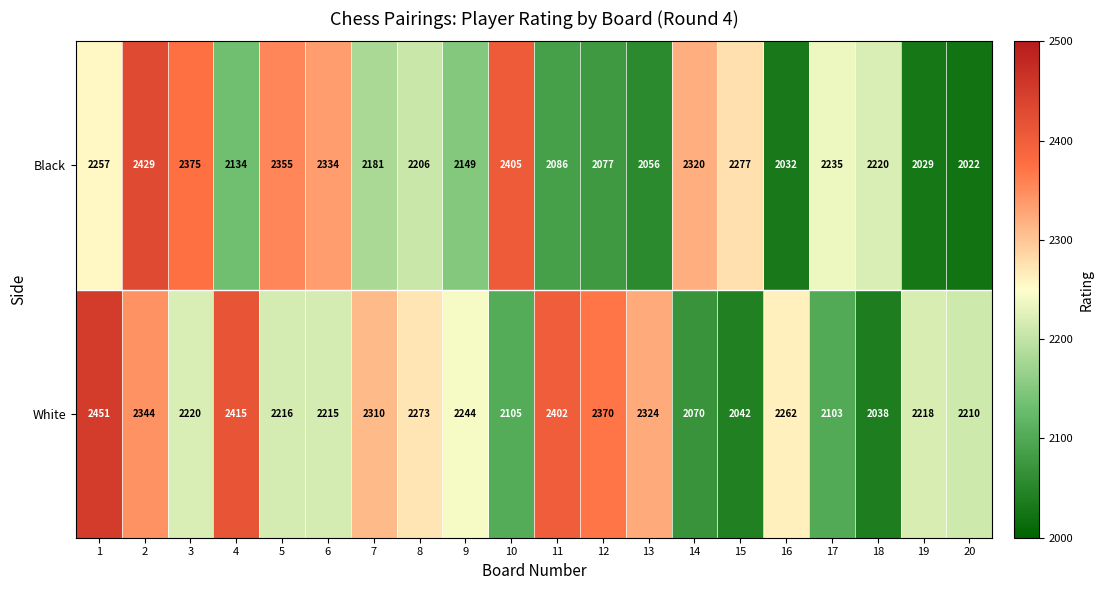

How many values in the White series are below 2244?

10